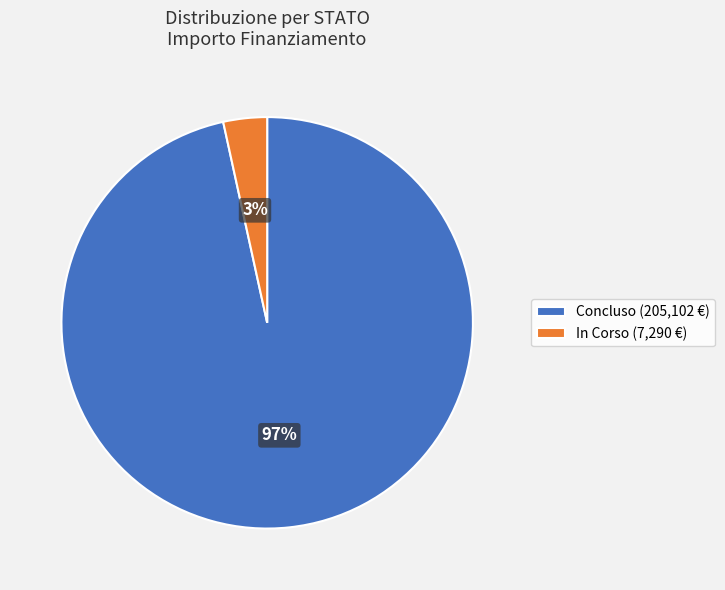

Is there any slice that represents more than half of the pie?

Yes